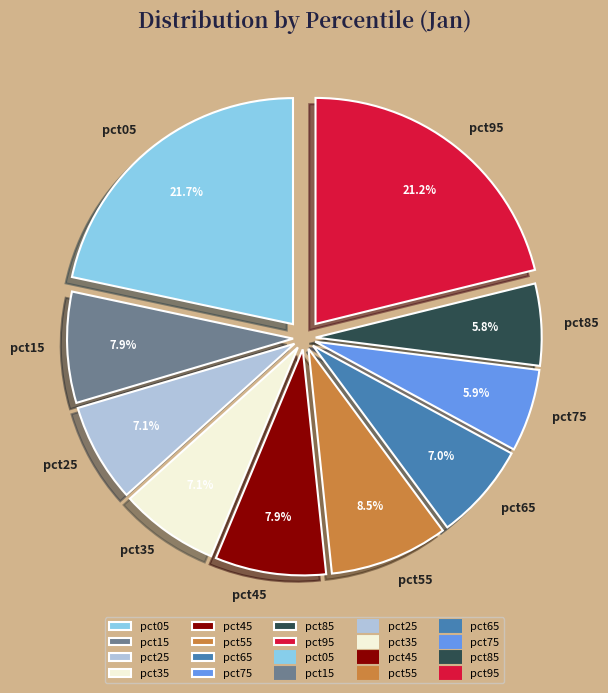

True or false: pct95 accounts for 21% of the total.

True